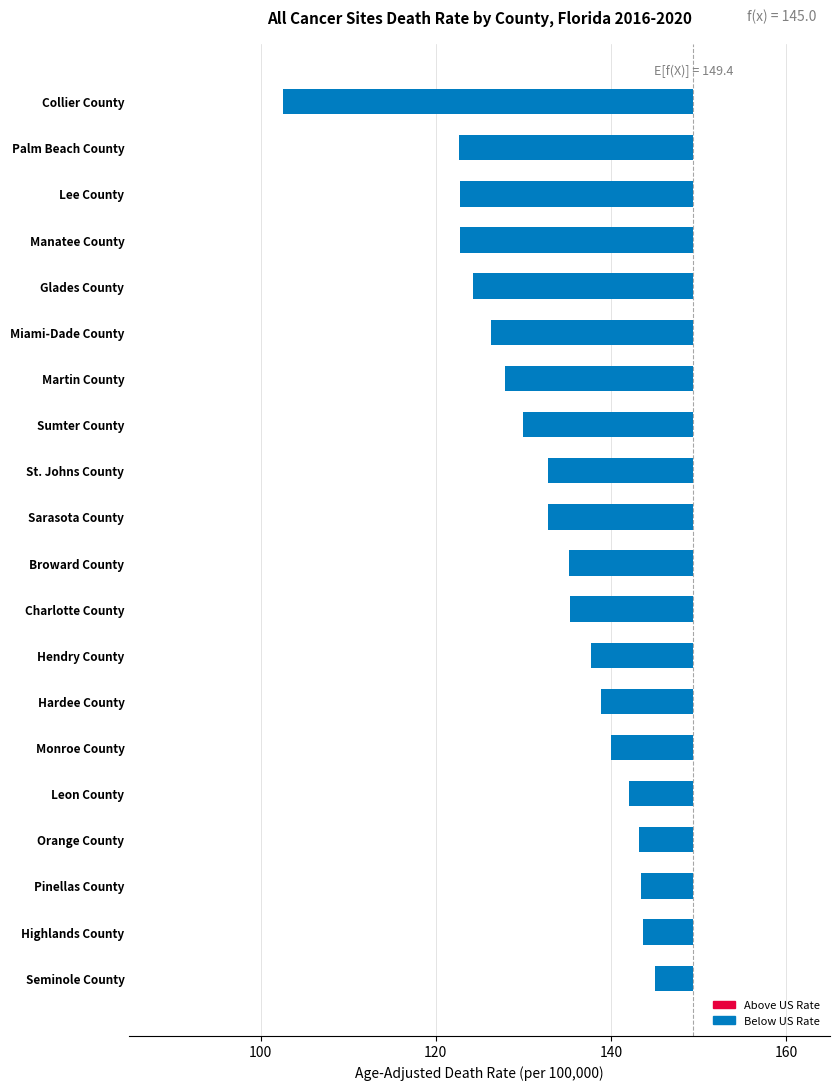

What position from the left is St. Johns County?

9